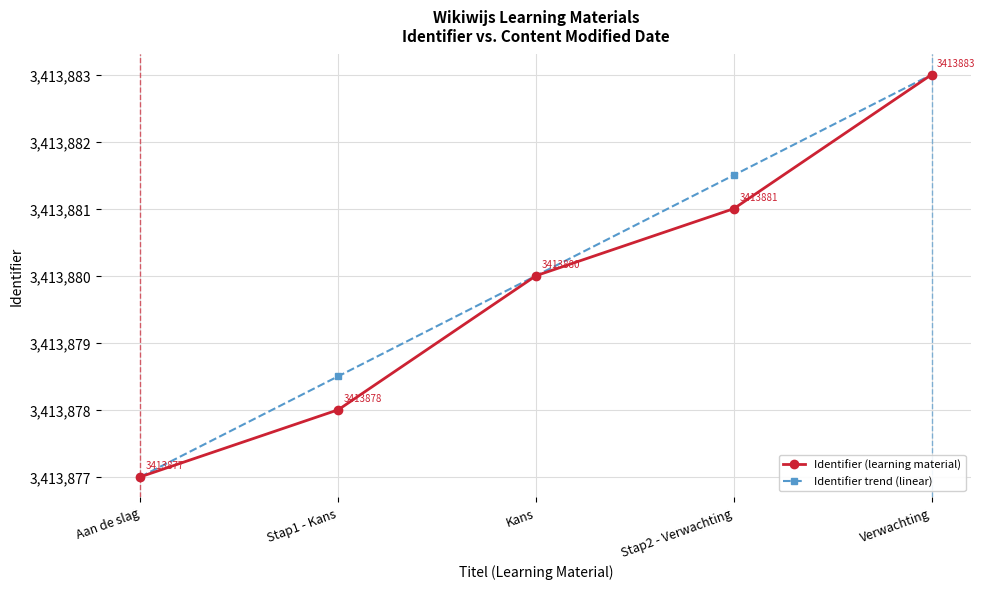

How many lines are shown in the chart?

2